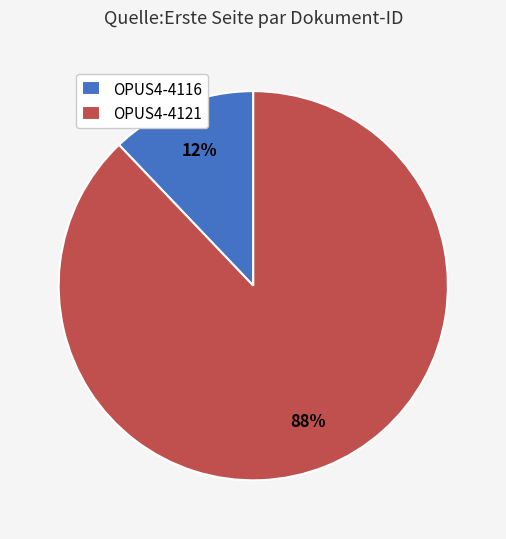

Which has a higher value, OPUS4-4121 or OPUS4-4116?

OPUS4-4121